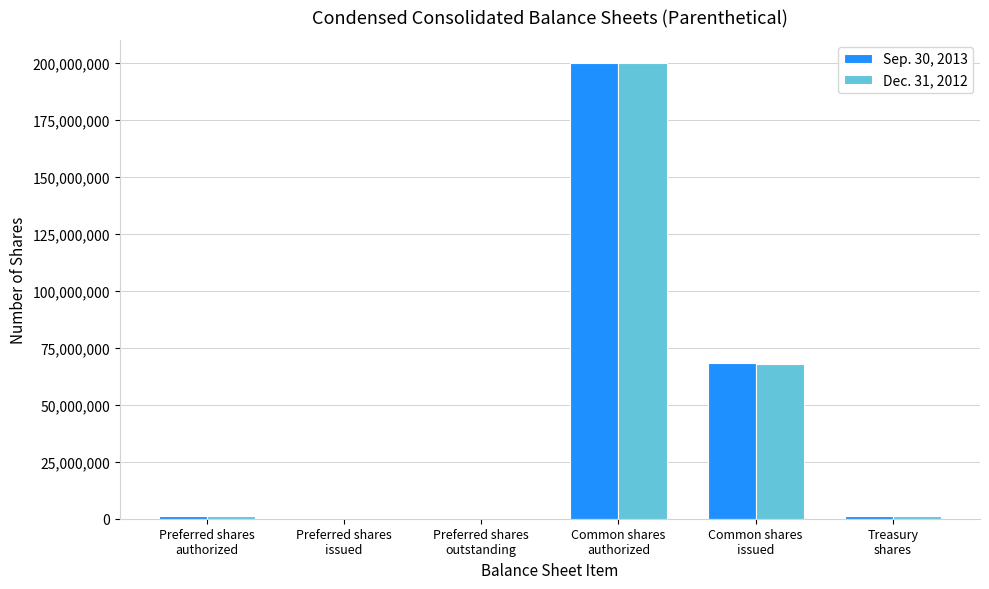

Are the bars horizontal?

No